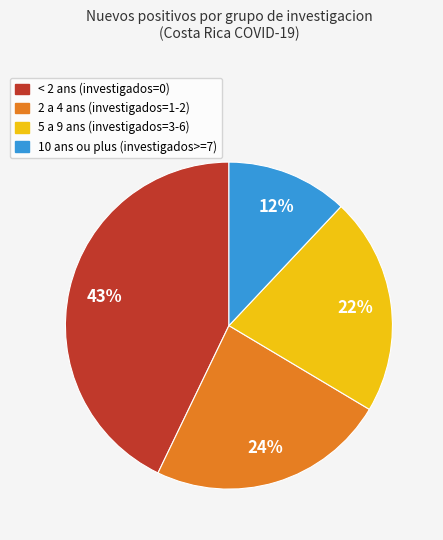

To the nearest percent, what portion does 10 ans ou plus (investigados>=7) represent?

12%